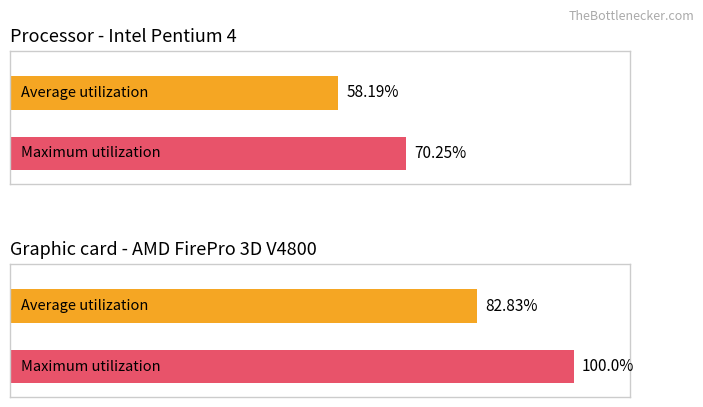

How many bars are there in each group?

2